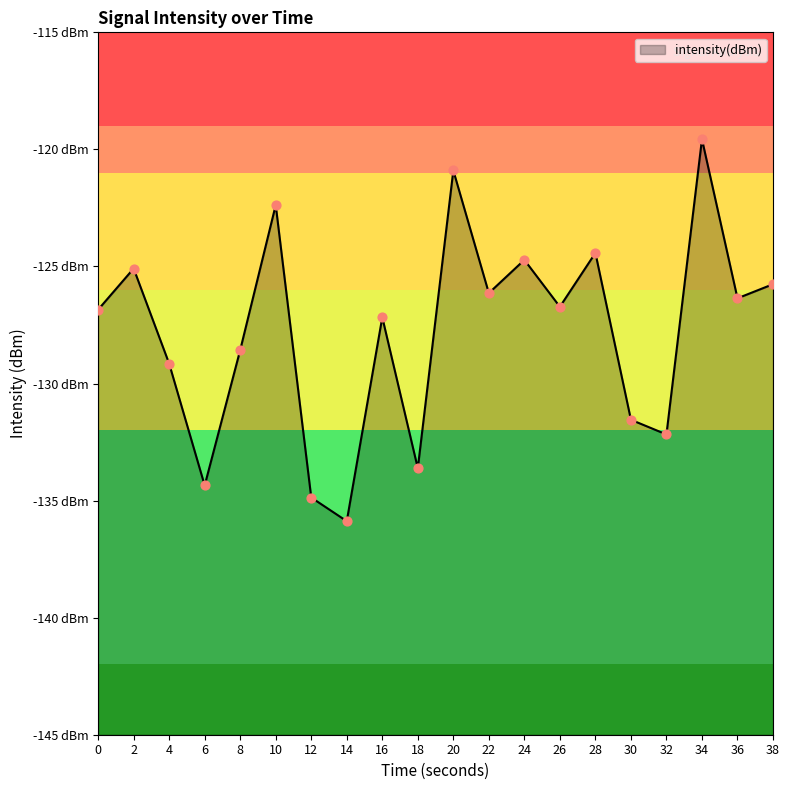

What is the change in value from 32 to 36?

+5.8